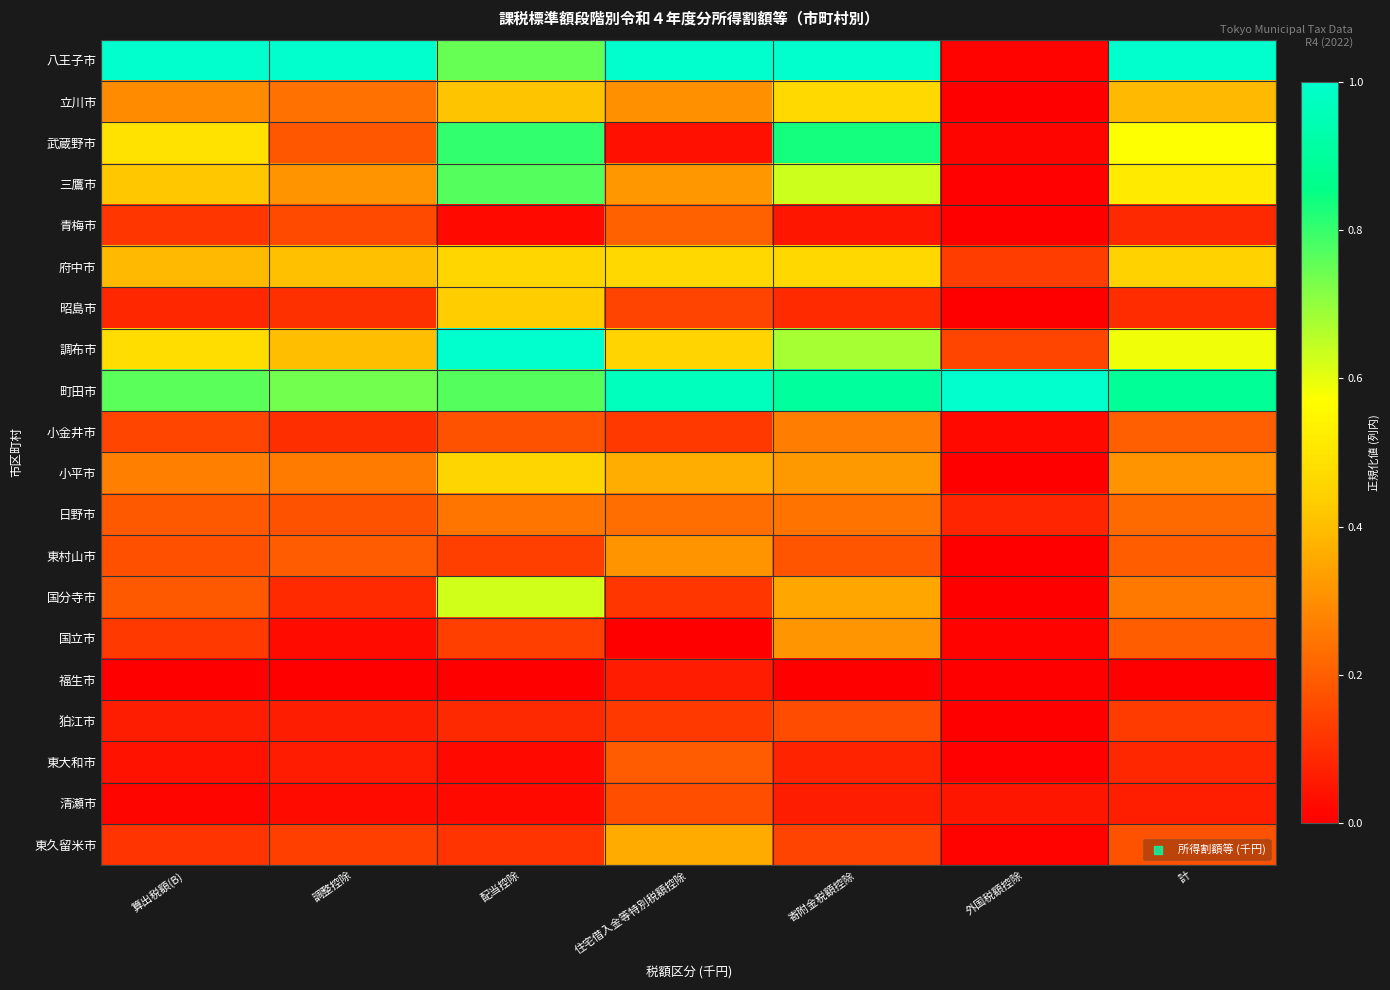

At which category is the sum across all series the highest?

配当控除